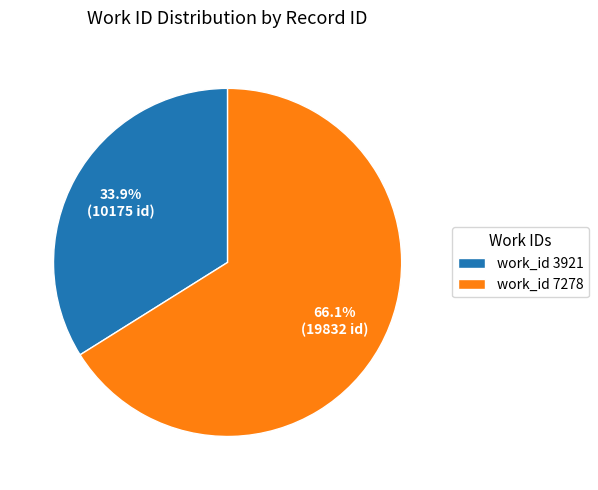

Rank the categories by value from lowest to highest.

work_id 3921, work_id 7278